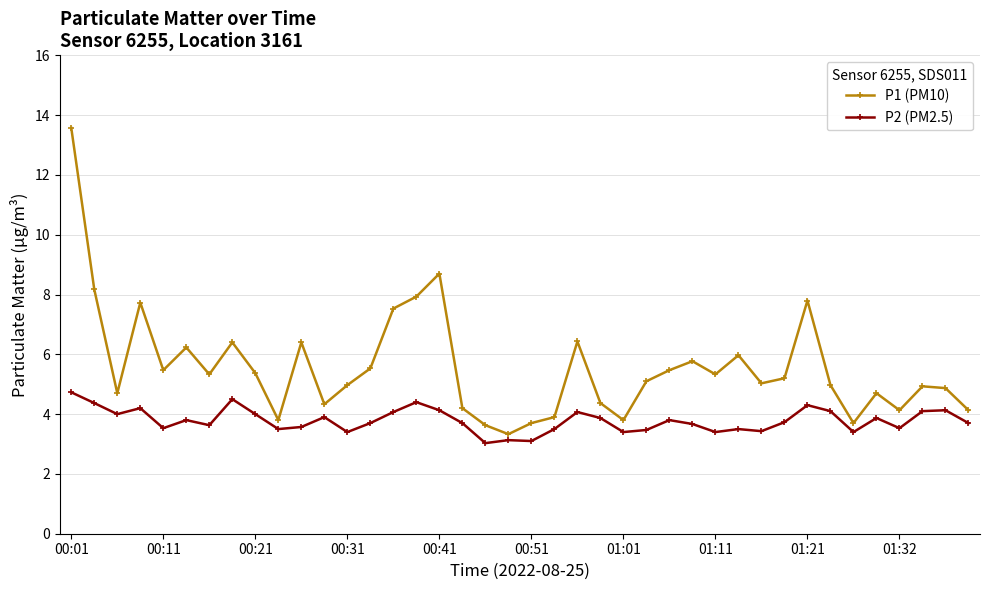

What is the sum of all P1 (PM10) values?

222.6